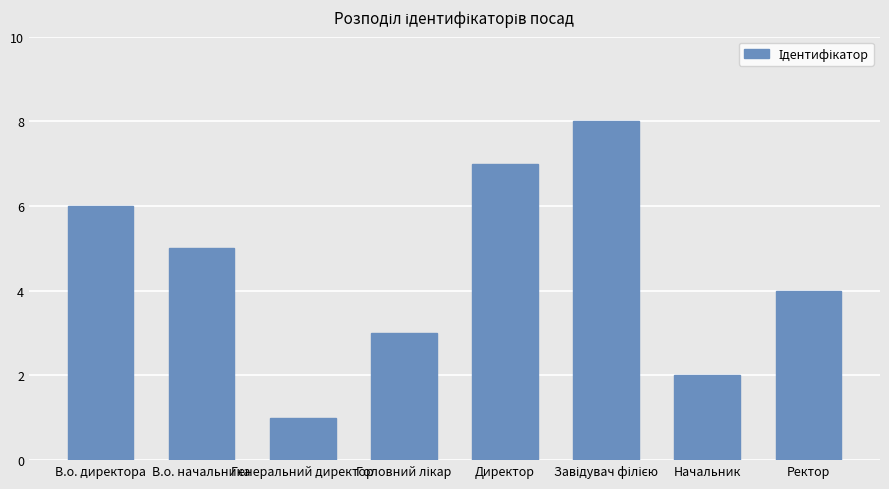

What is the difference between the maximum and minimum values?

7